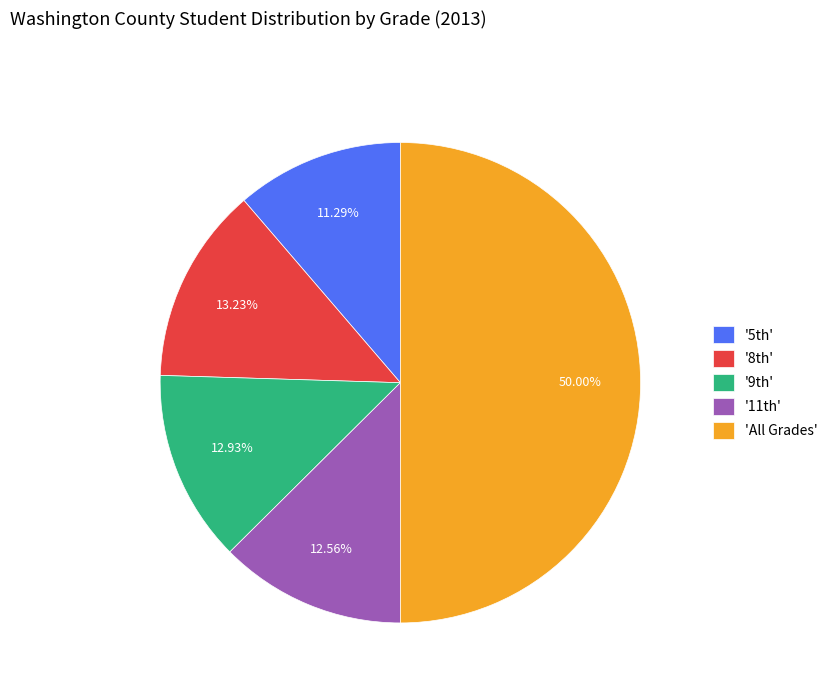

Which category has the biggest portion of the pie?

'All Grades'